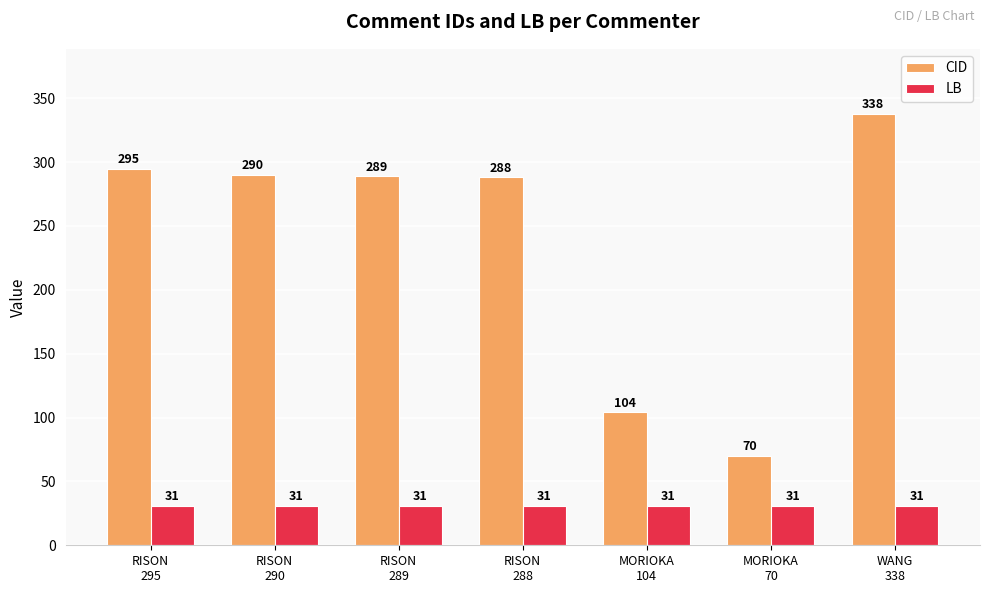

What is the label of the 2nd bar from the right?

MORIOKA
70